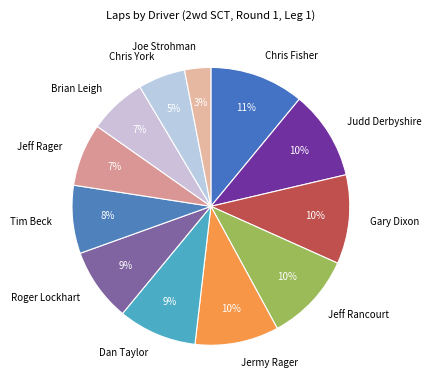

How many slices are in this pie chart?

12